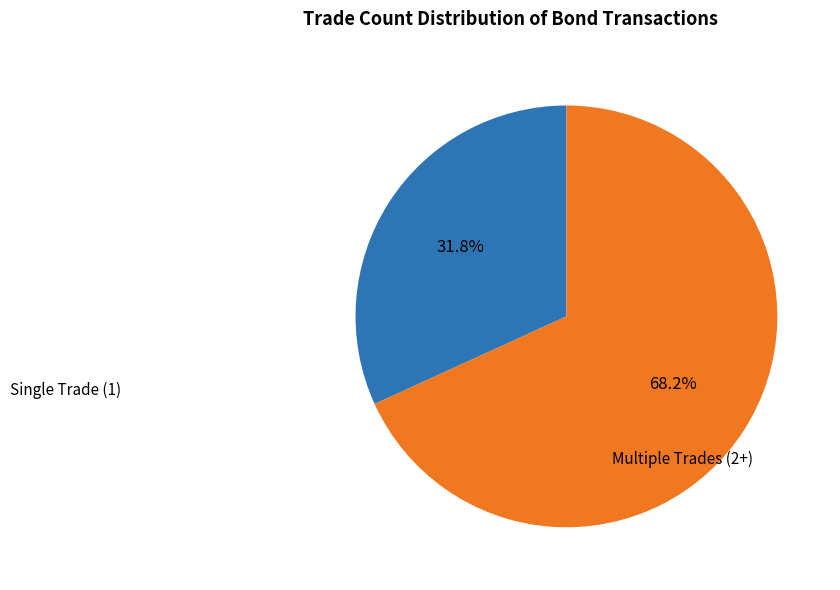

How much of the chart is everything except Multiple Trades (2+)?

31.8%